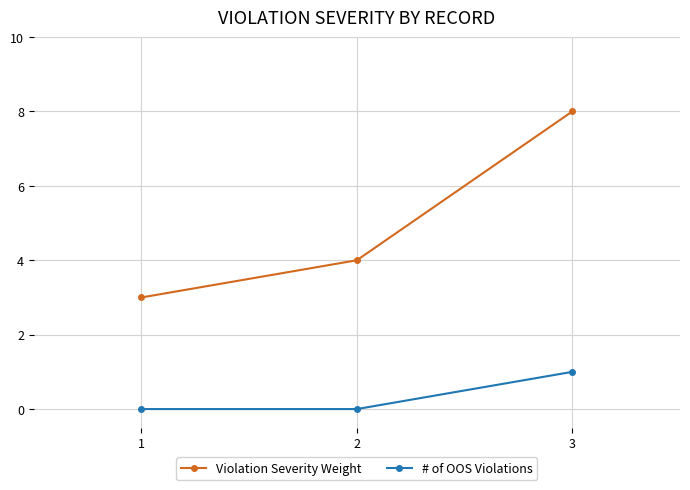

Rank the categories by Violation Severity Weight value from lowest to highest.

1, 2, 3